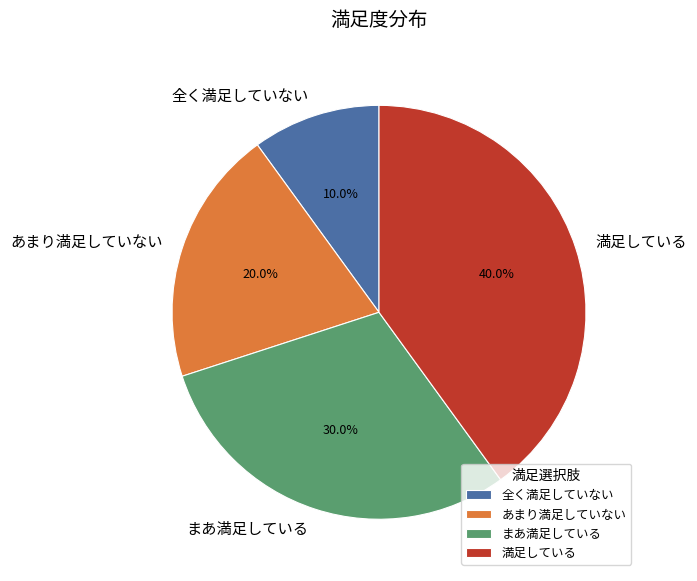

Is there any slice that represents more than half of the pie?

No